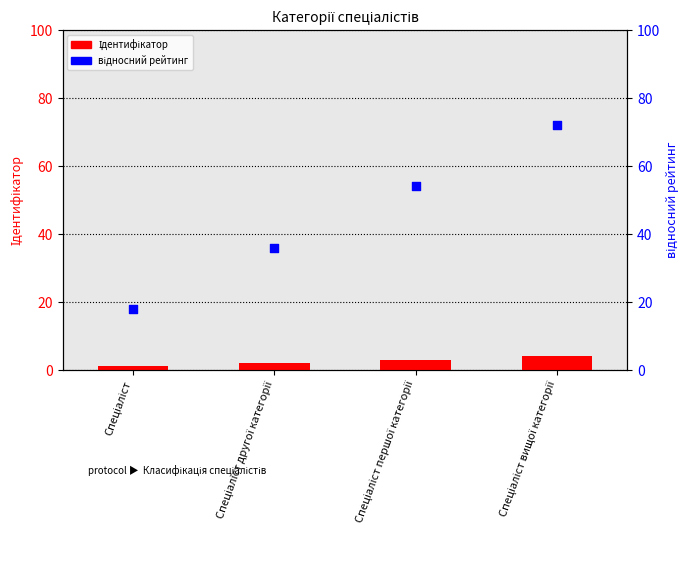

Which series has the largest total across all categories?

відносний рейтинг